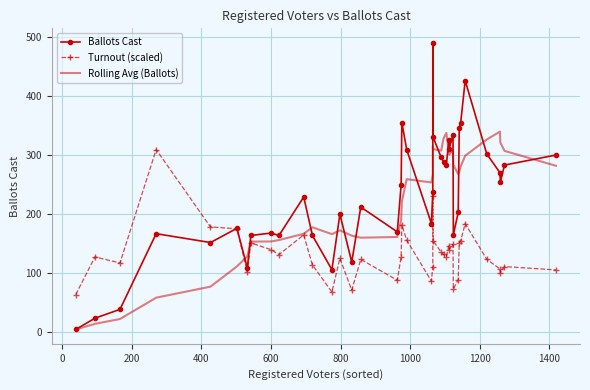

What is the average value of the Ballots Cast series?

231.6